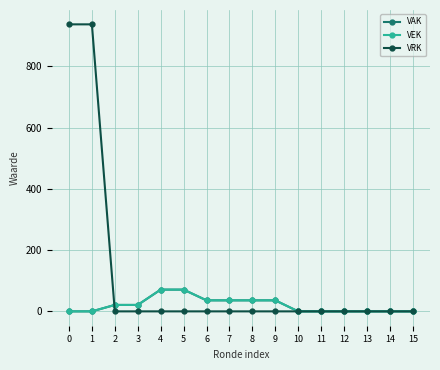

True or false: VRK and VAK cross at least once.

True